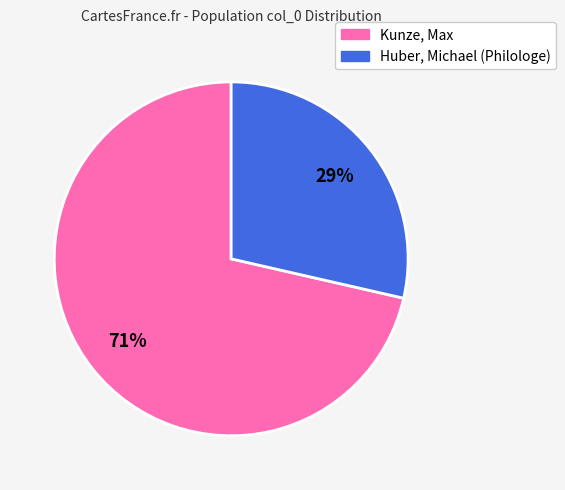

Between Huber, Michael (Philologe) and Kunze, Max, which is larger?

Kunze, Max